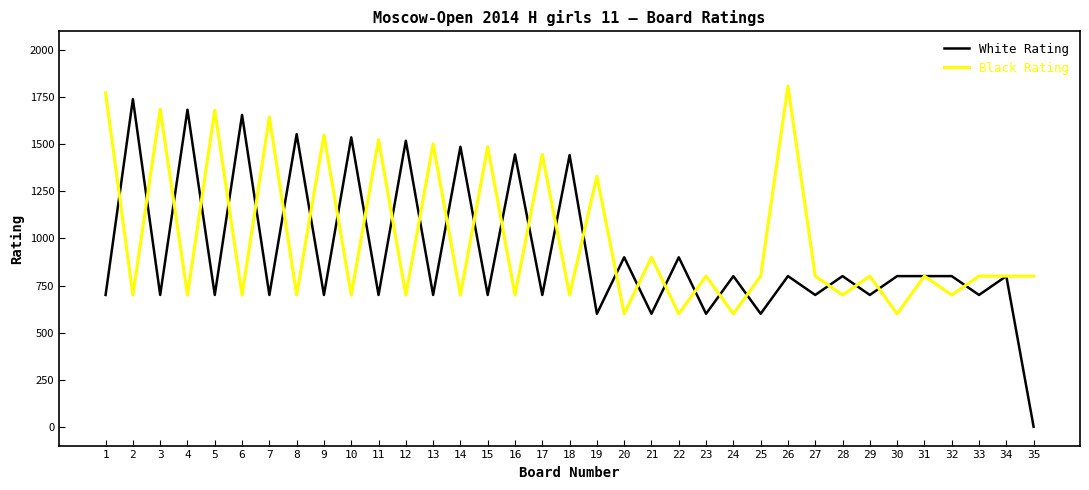

Is it true that White Rating equals 710 at 12?

False